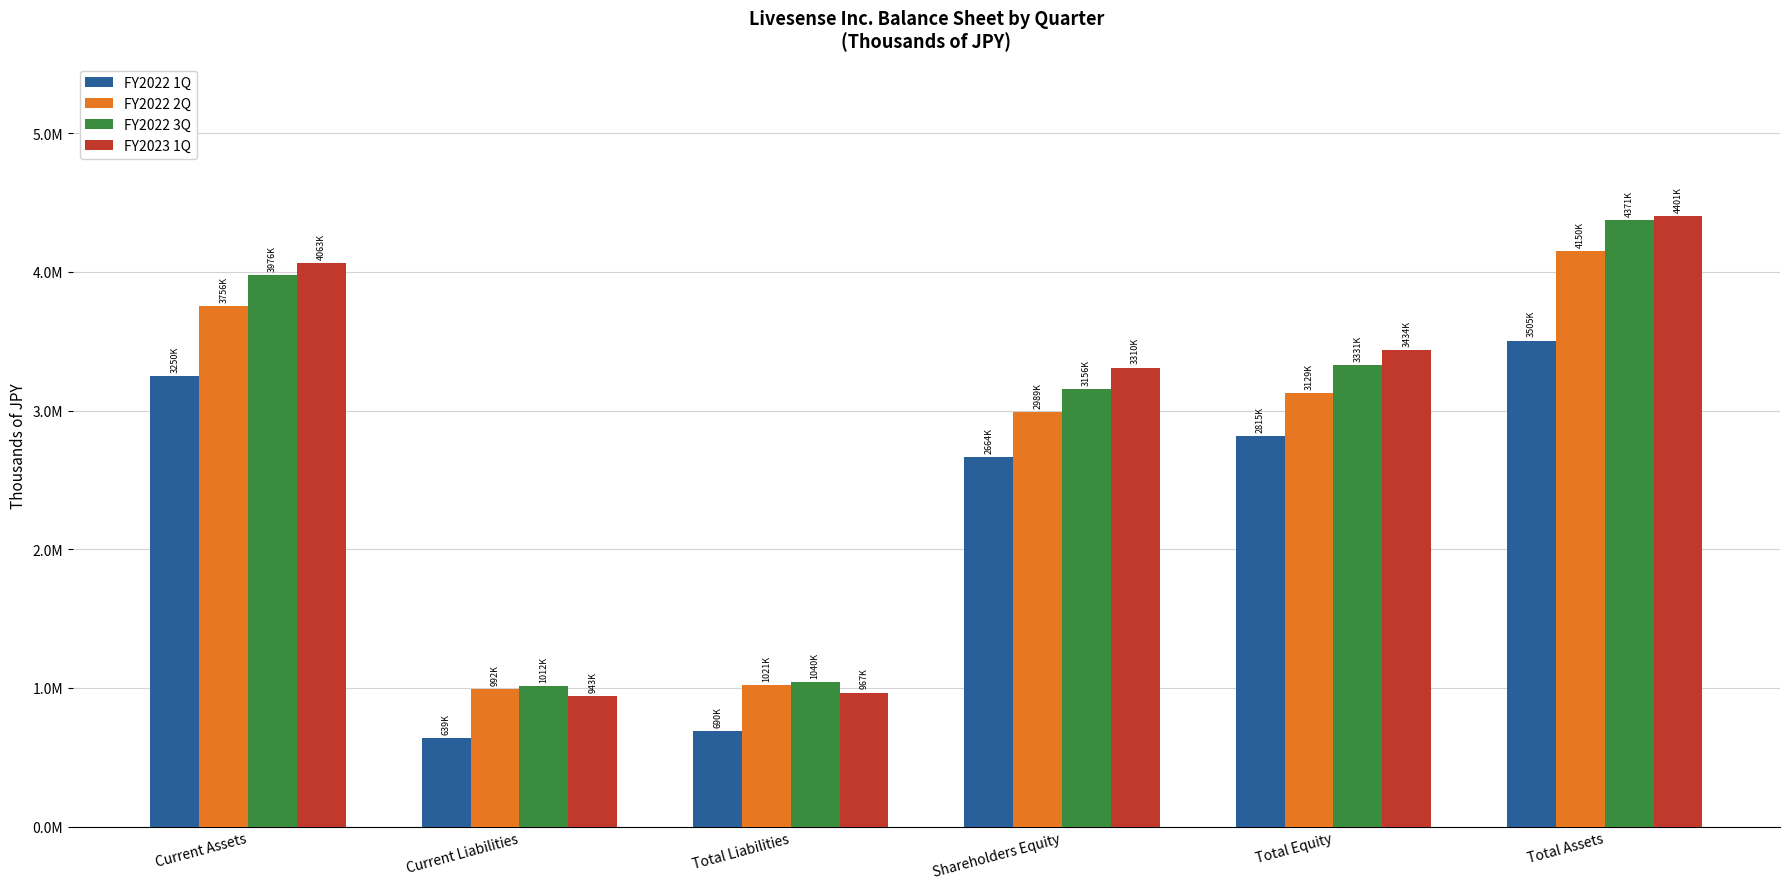

What are all the series names shown in the legend?

FY2022 1Q, FY2022 2Q, FY2022 3Q, FY2023 1Q